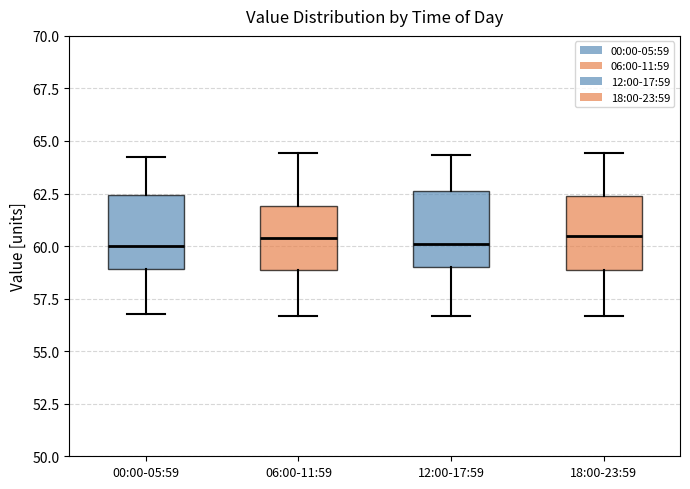

Reading left to right, transcribe this box plot: for each box, give where its median line is, the range the box spans, and where its two whiskers end, as read against the y-axis. The values are not printed on the chart, so give them approximately, as read against the axis.

00:00-05:59: median 60.0, box 59.0 to 62.5, whiskers 57.0 to 64.0
06:00-11:59: median 60.5, box 59.0 to 62.0, whiskers 56.5 to 64.5
12:00-17:59: median 60.0, box 59.0 to 62.5, whiskers 56.5 to 64.5
18:00-23:59: median 60.5, box 59.0 to 62.5, whiskers 56.5 to 64.5